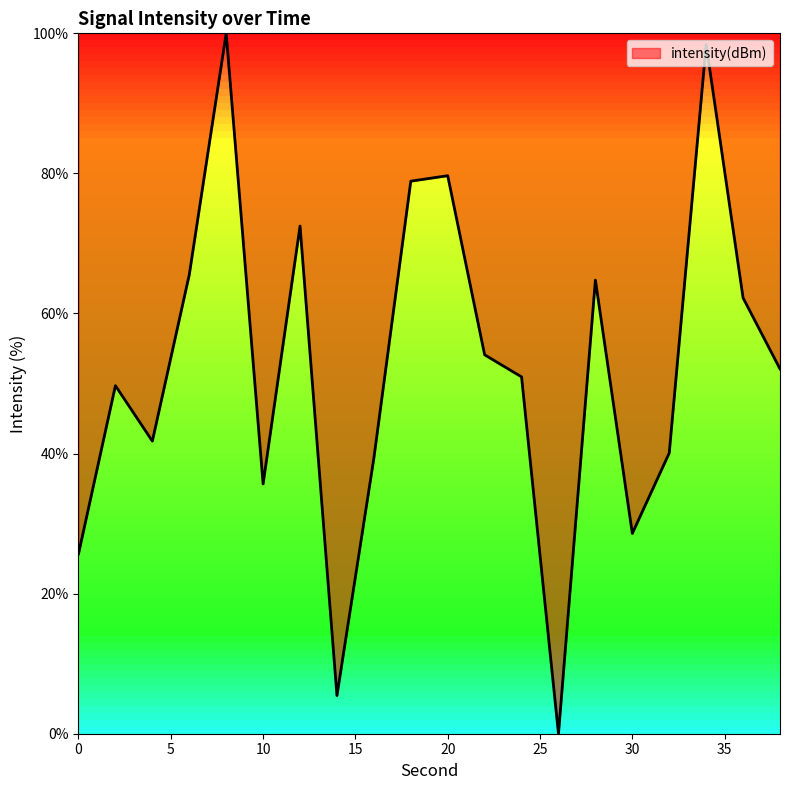

What is the difference between the maximum and minimum values?

100.0